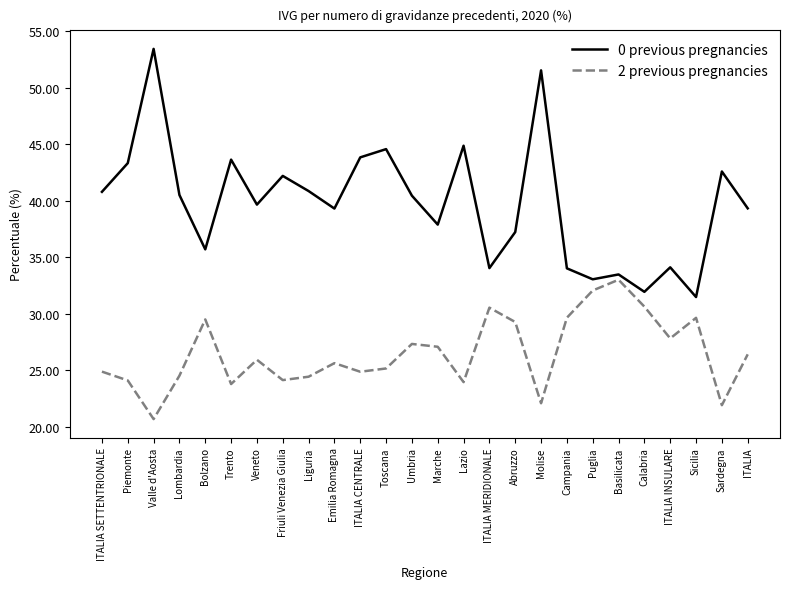

What position from the left is Liguria?

9